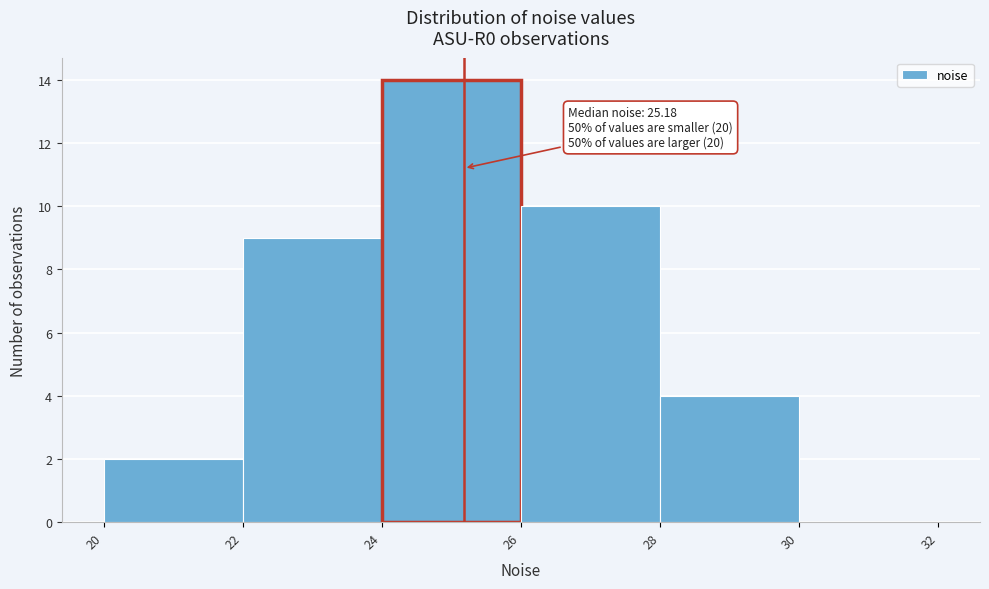

Over which range of the x-axis is the bar tallest?

24 to 26